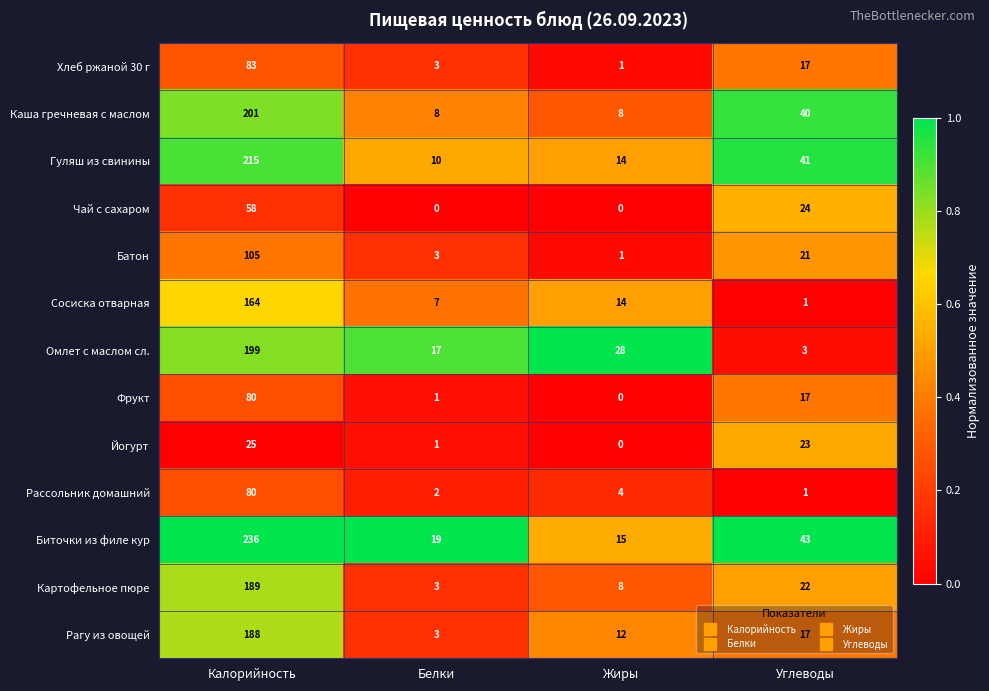

What is the difference between the maximum and minimum values in the Рагу из овощей series?

185